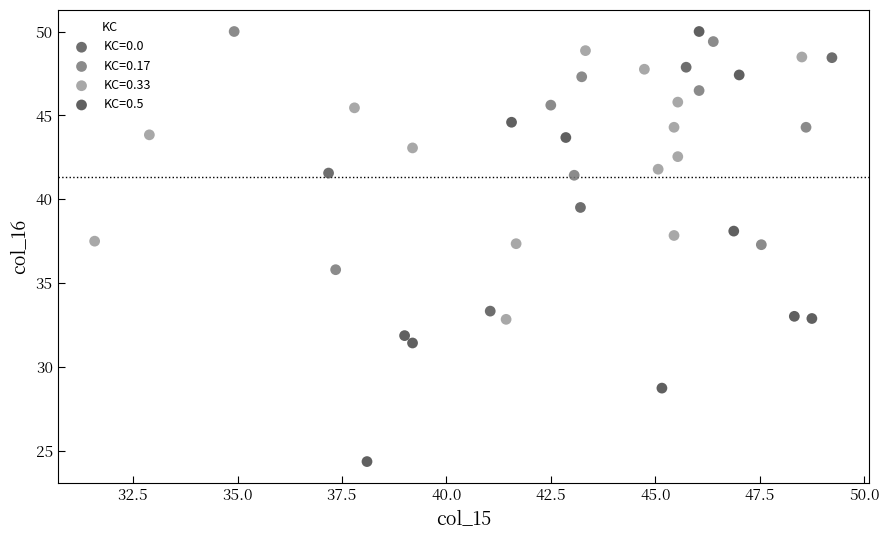

Which series contains the lowest Y value?

KC=0.5